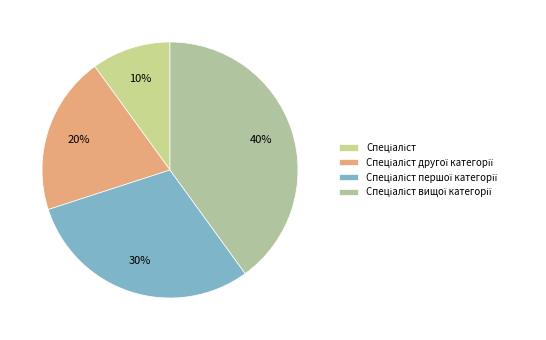

How much of the chart is everything except Спеціаліст другої категорії?

80.0%